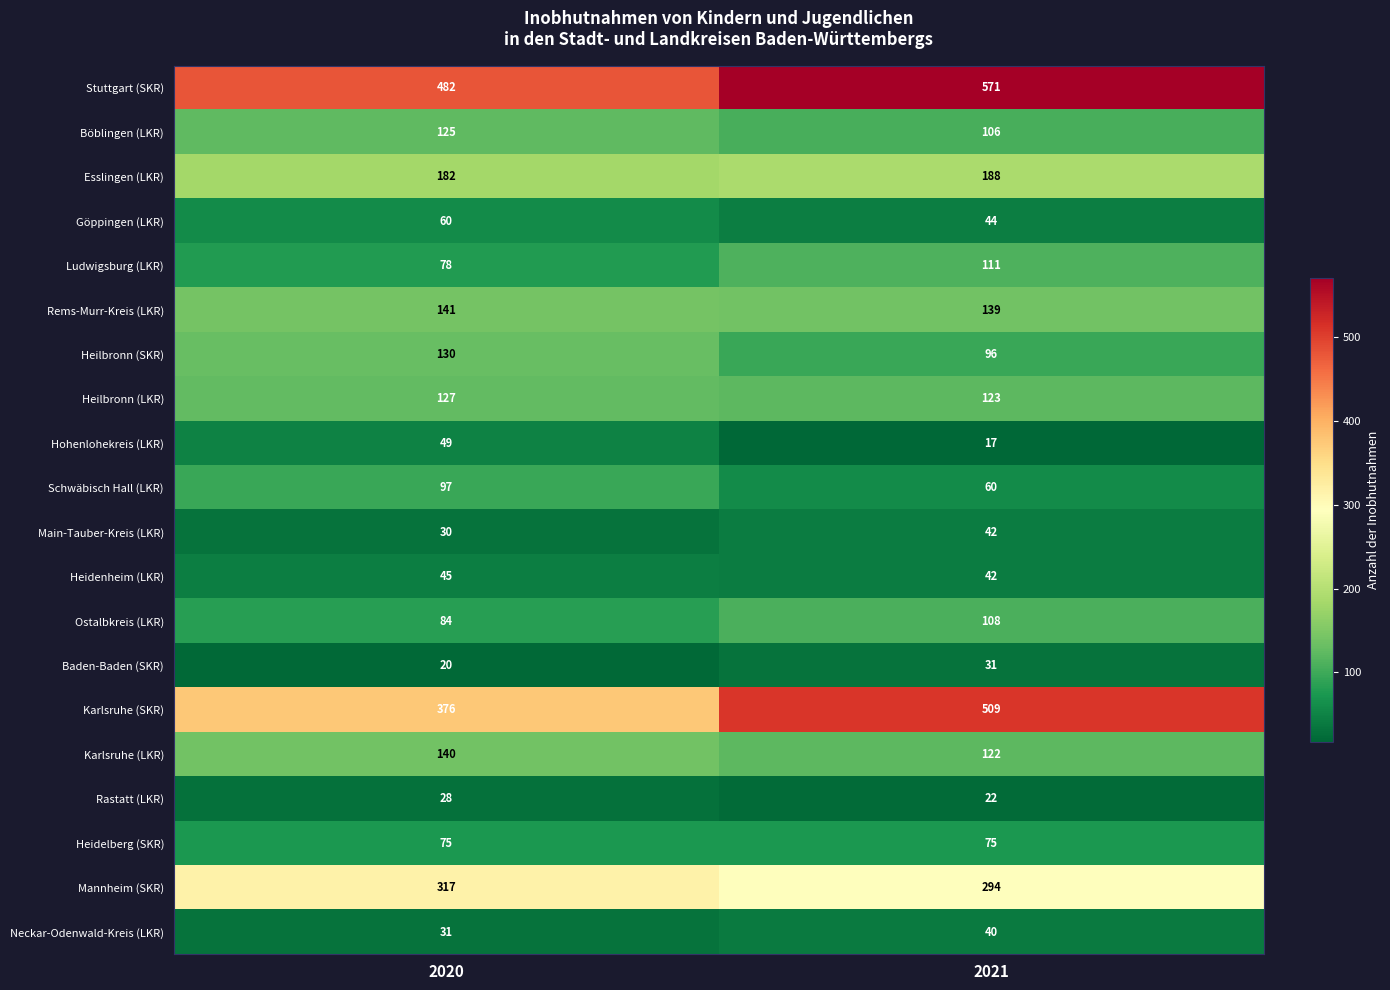

Which series has the widest spread of values?

Karlsruhe (SKR)